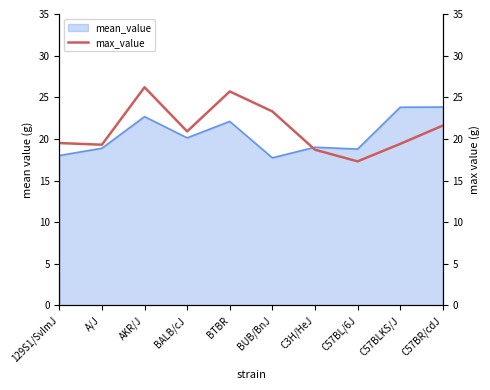

Is it true that mean_value equals 29.2 at BUB/BnJ?

False